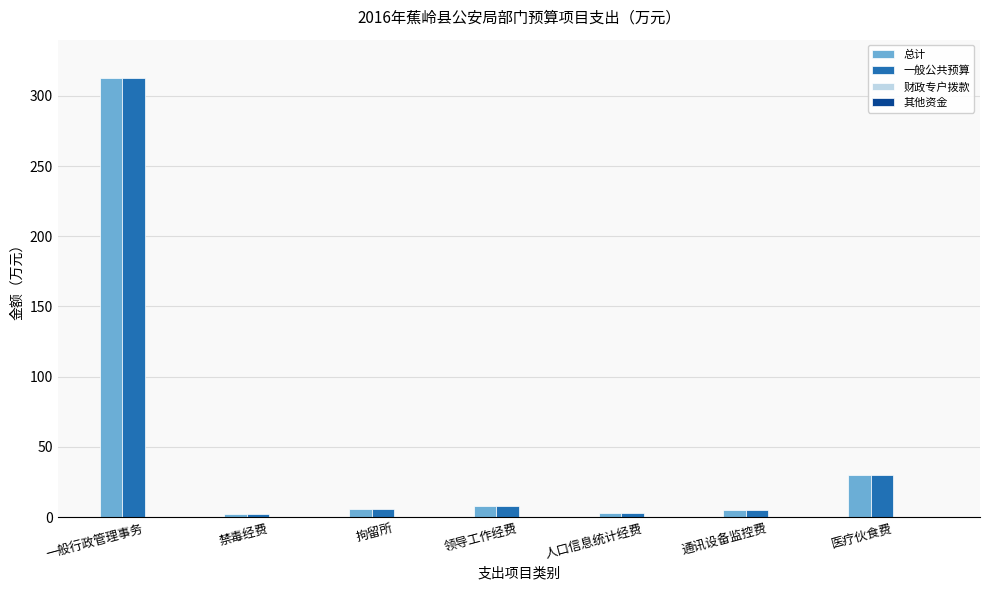

What is the lowest value of the 一般公共预算 series?

2.0